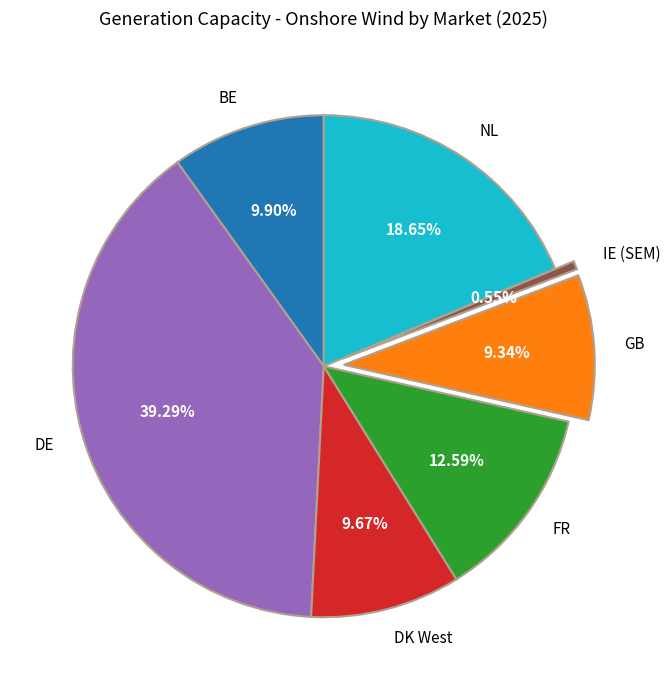

What percentage is the NL slice, to the nearest percent?

19%